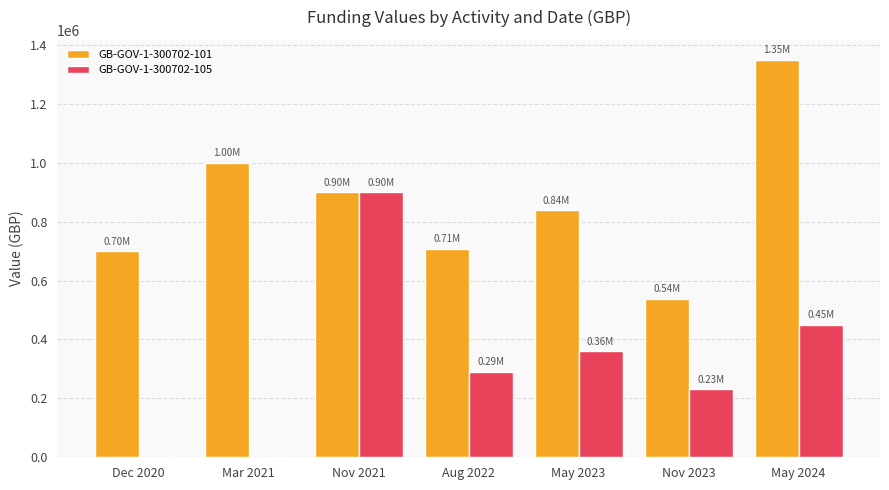

Between May 2023 and May 2024, which series saw the biggest shift?

GB-GOV-1-300702-101